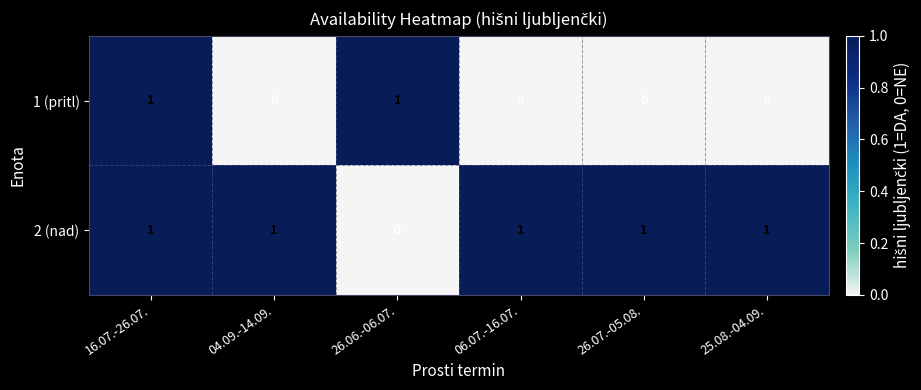

Is it true that 2 (nad) equals 1 at 06.07.-16.07.?

True